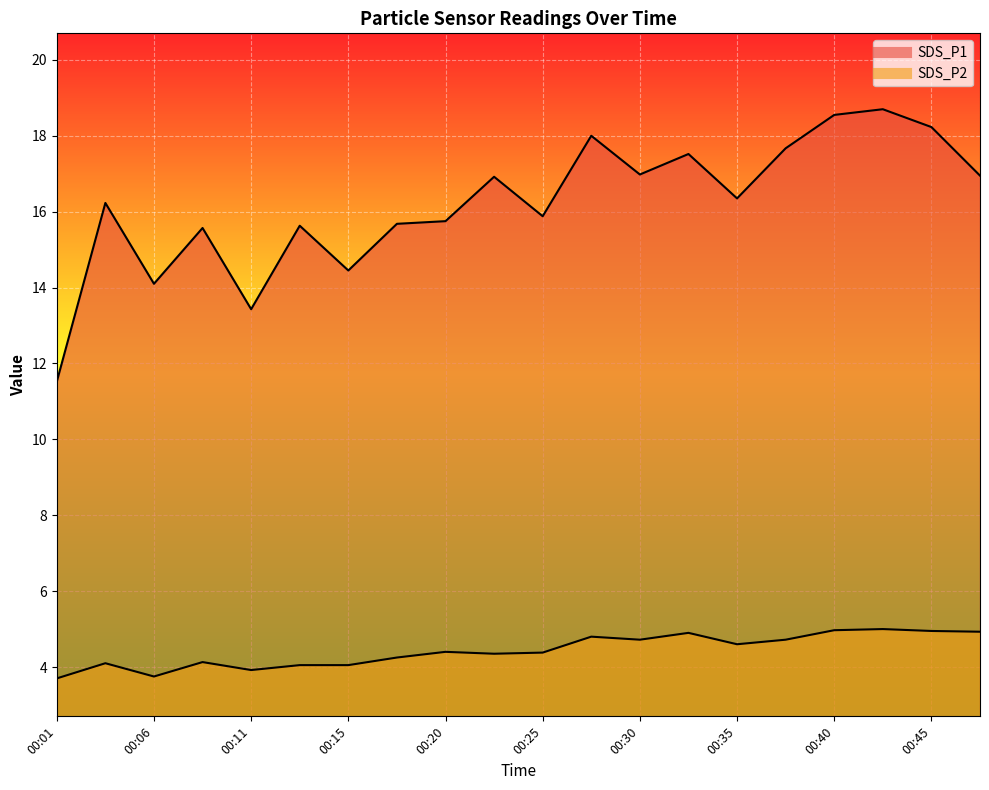

At which category is the sum across all series the highest?

00:42